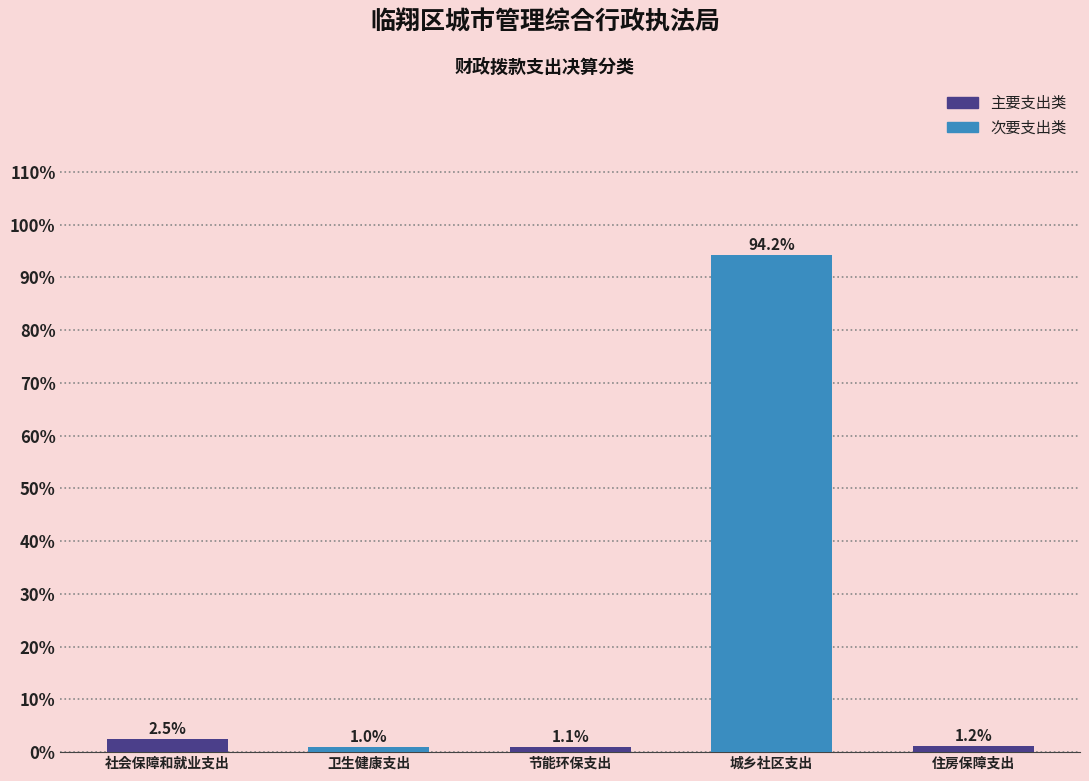

Reading right to left, what are all the values shown in this chart?

住房保障支出=1.2	城乡社区支出=94.2	节能环保支出=1.1	卫生健康支出=1.0	社会保障和就业支出=2.5